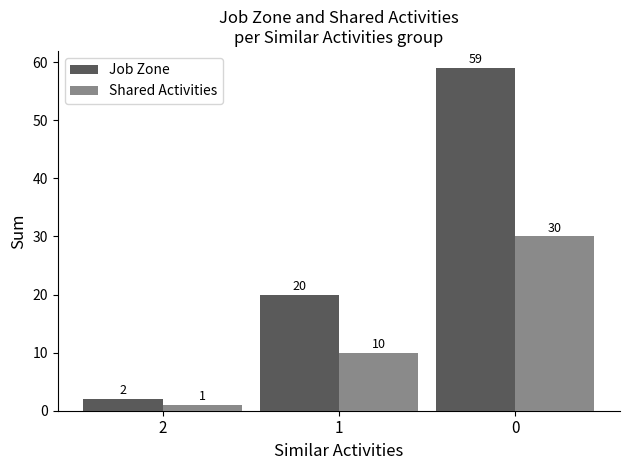

What is the difference between the highest and lowest values at 0?

29